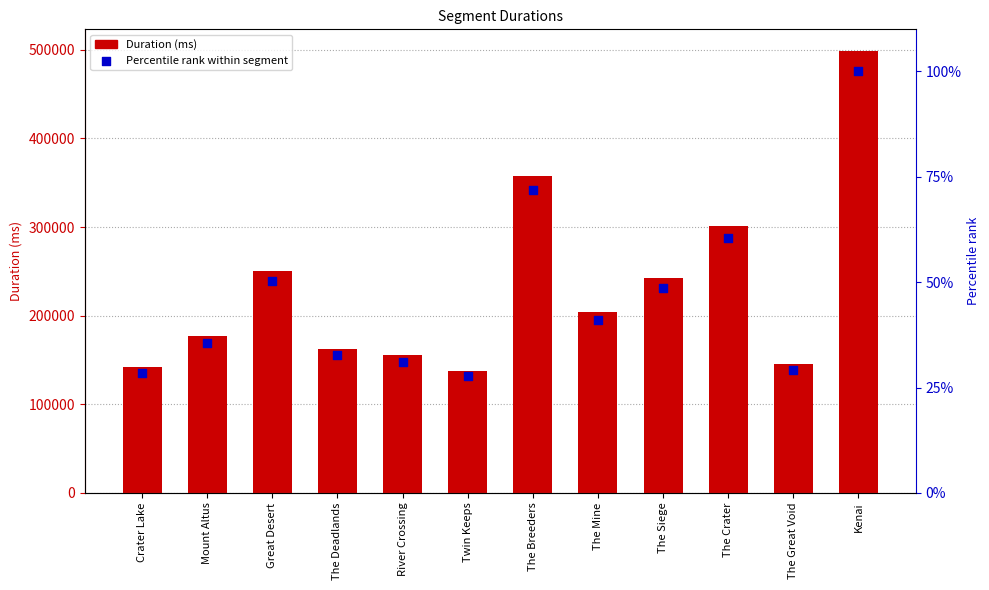

Which series has the largest total across all categories?

Attempt #1's Duration (ms)